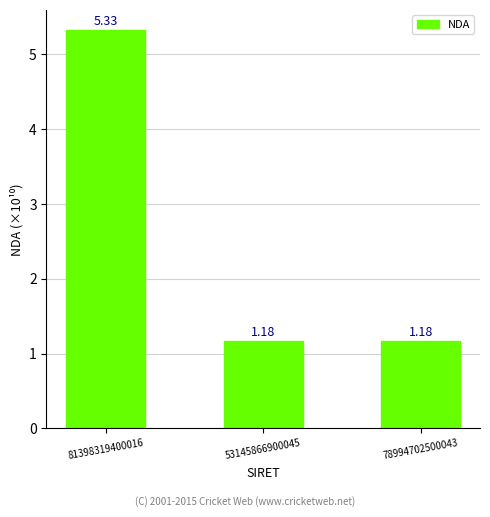

Which has a higher value, 53145866900045 or 78994702500043?

53145866900045